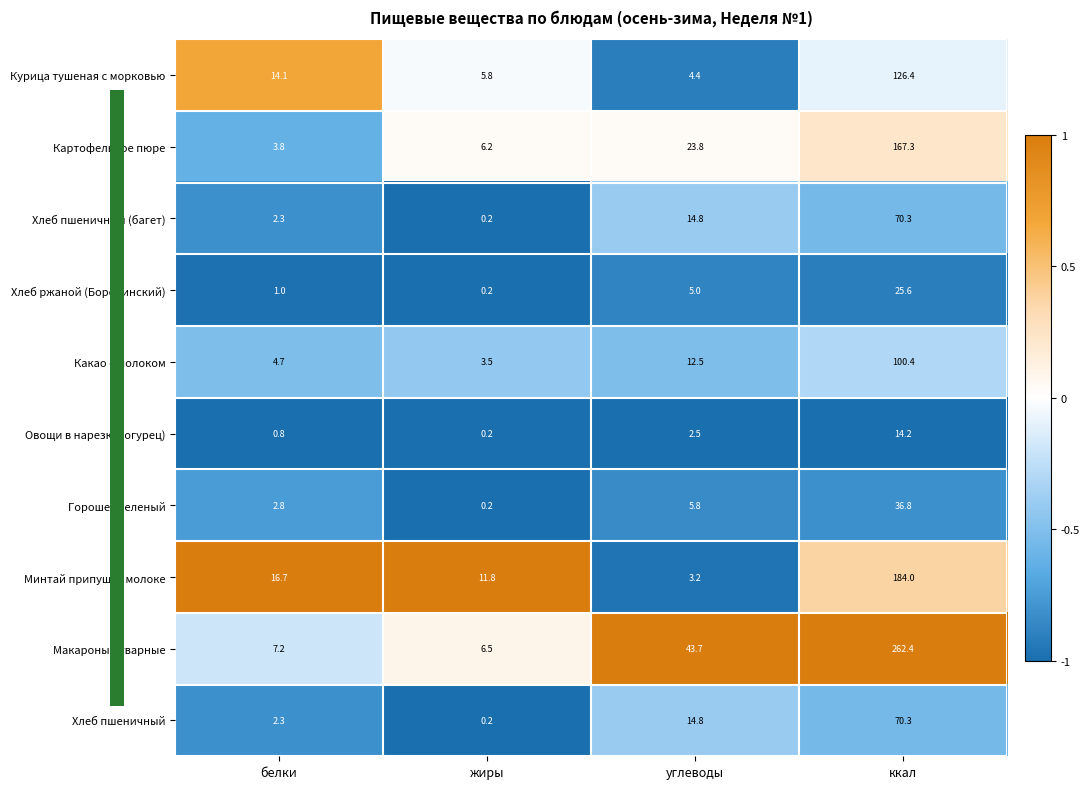

Which series has the widest spread of values?

Макароны отварные